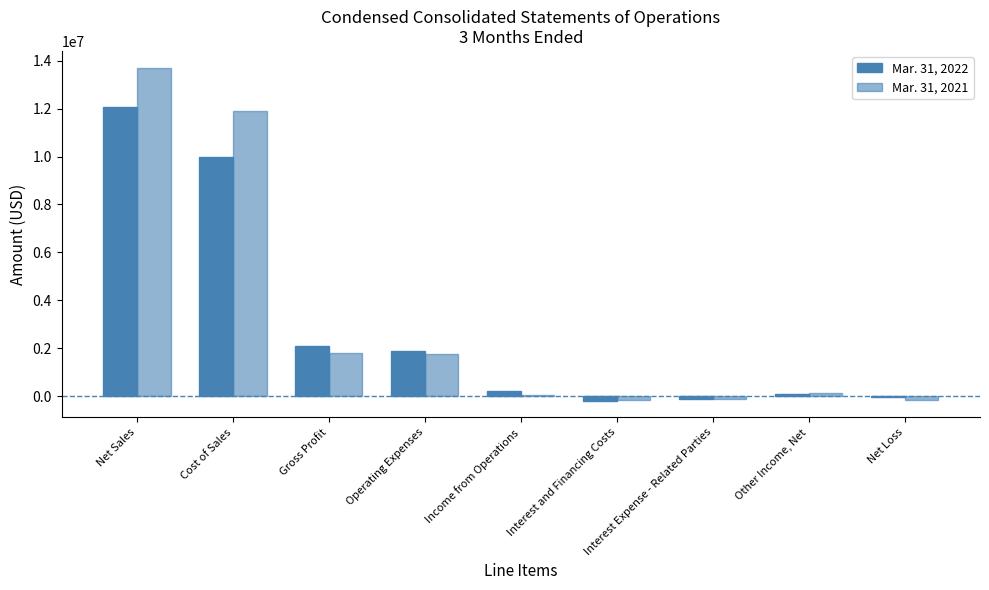

Which has a higher value, Net Sales or Gross Profit?

Net Sales